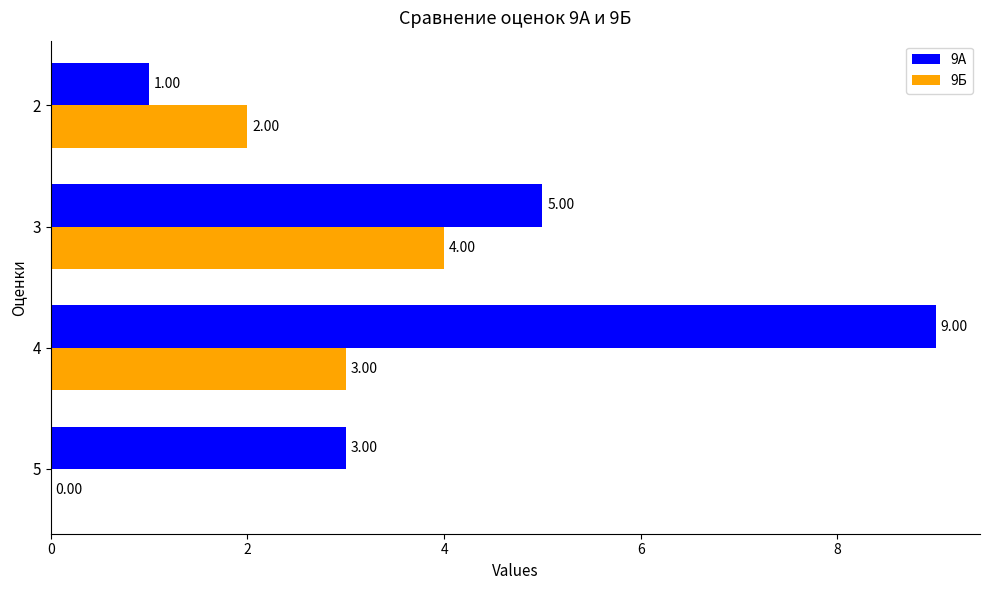

Which series changed the most between 3 and 2?

9А